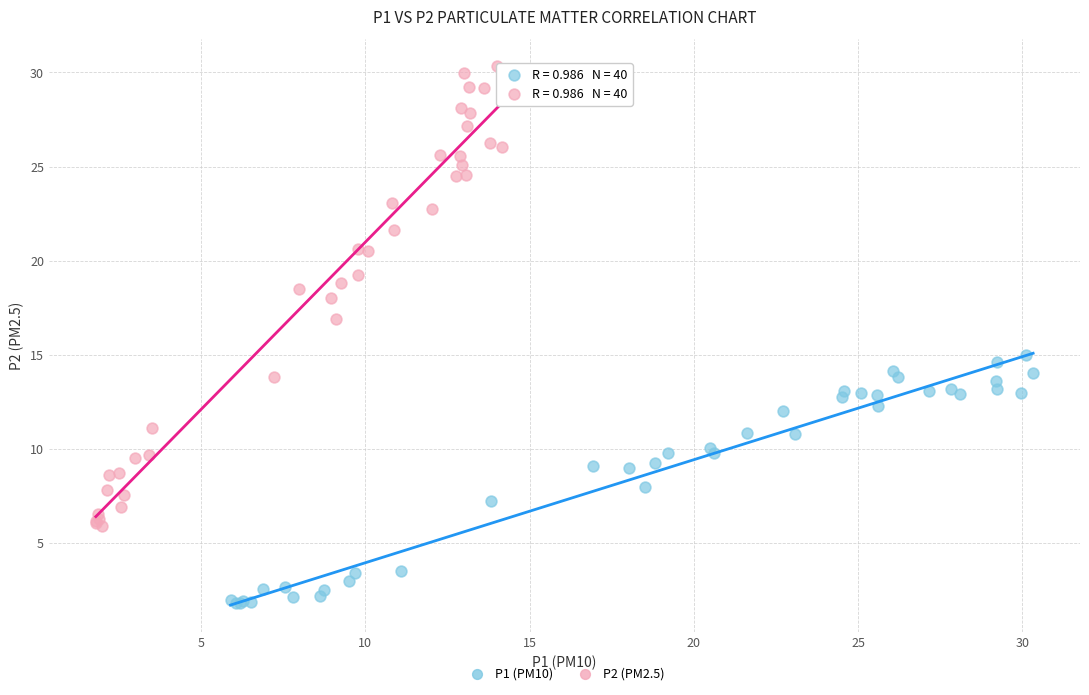

Which series reaches the maximum Y coordinate?

P2 (PM2.5)